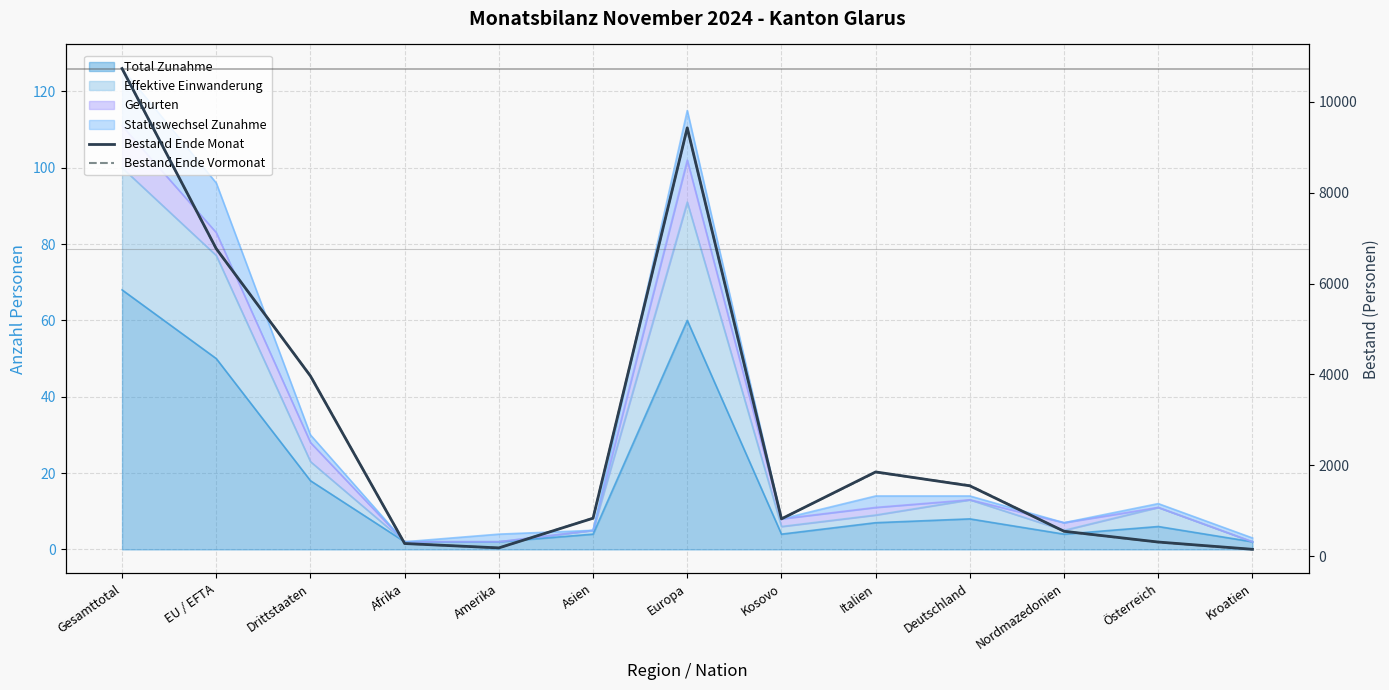

True or false: Bestand Ende Vormonat and Bestand Ende Monat cross at least once.

True